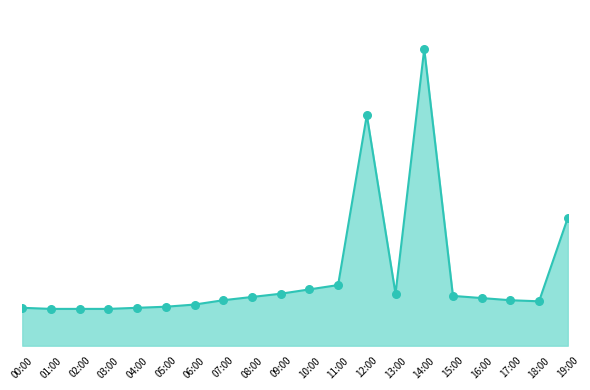

What is the change in value from 02:00 to 15:00?

+1.2